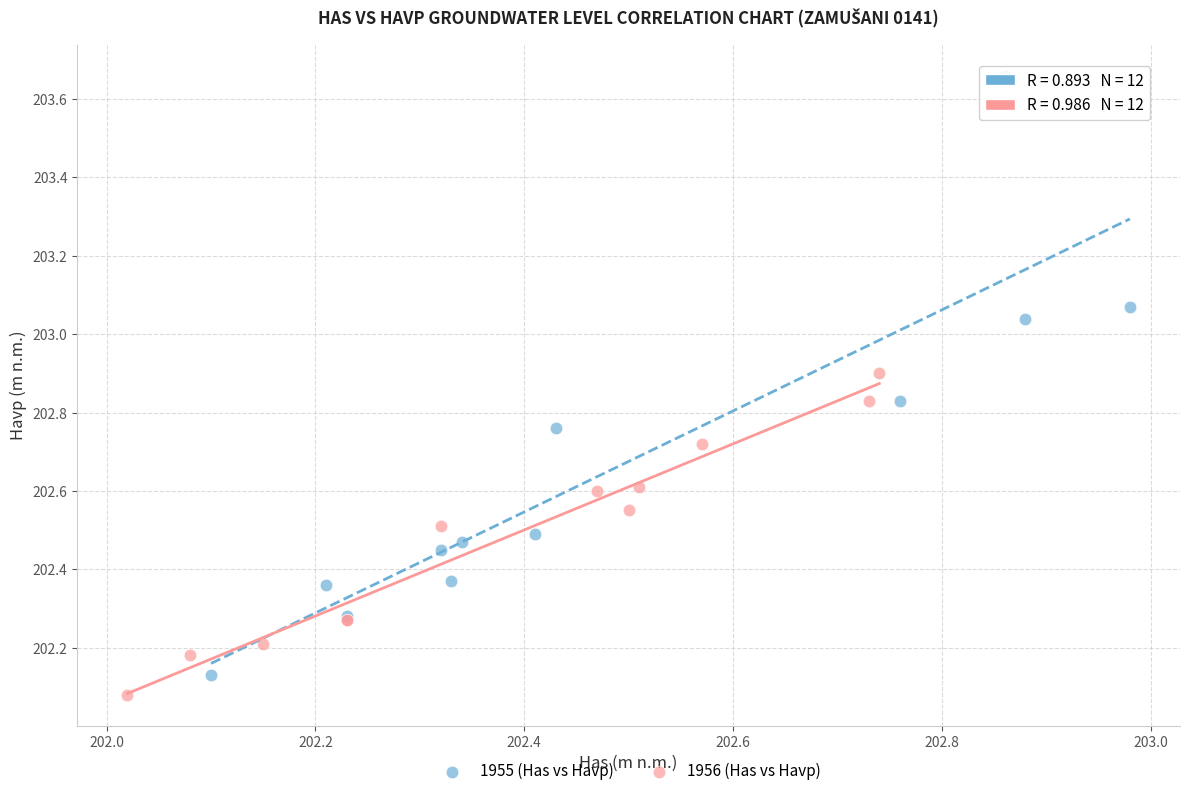

What are all the series names shown in the legend?

1955 (Has vs Havp), 1956 (Has vs Havp)